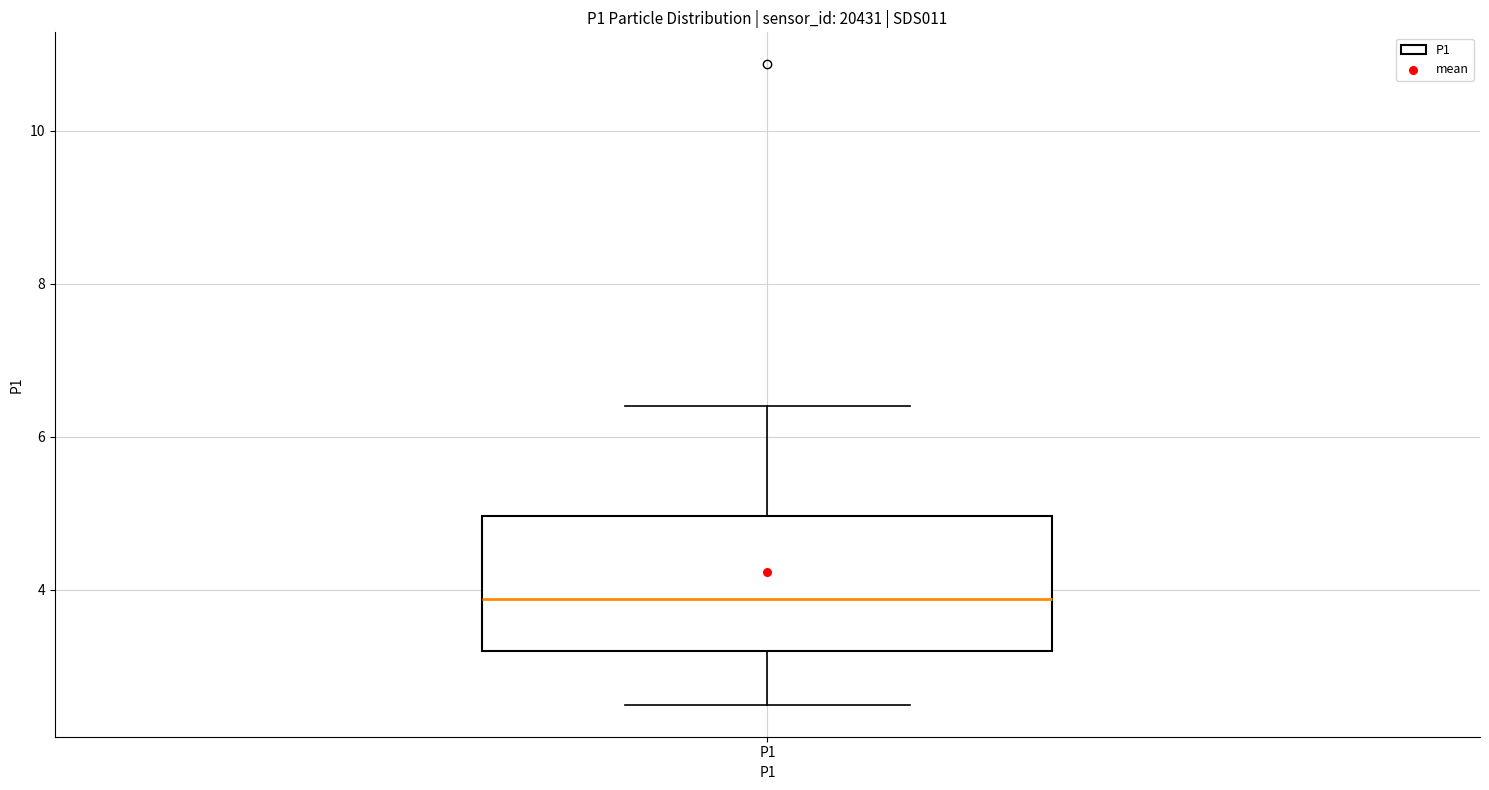

Transcribe this box plot: give where the median line is, the range the box spans, and where the two whiskers end, as read against the y-axis. The values are not printed on the chart, so give them approximately, as read against the axis.

median 3.8, box 3.2 to 5.0, whiskers 2.6 to 6.4